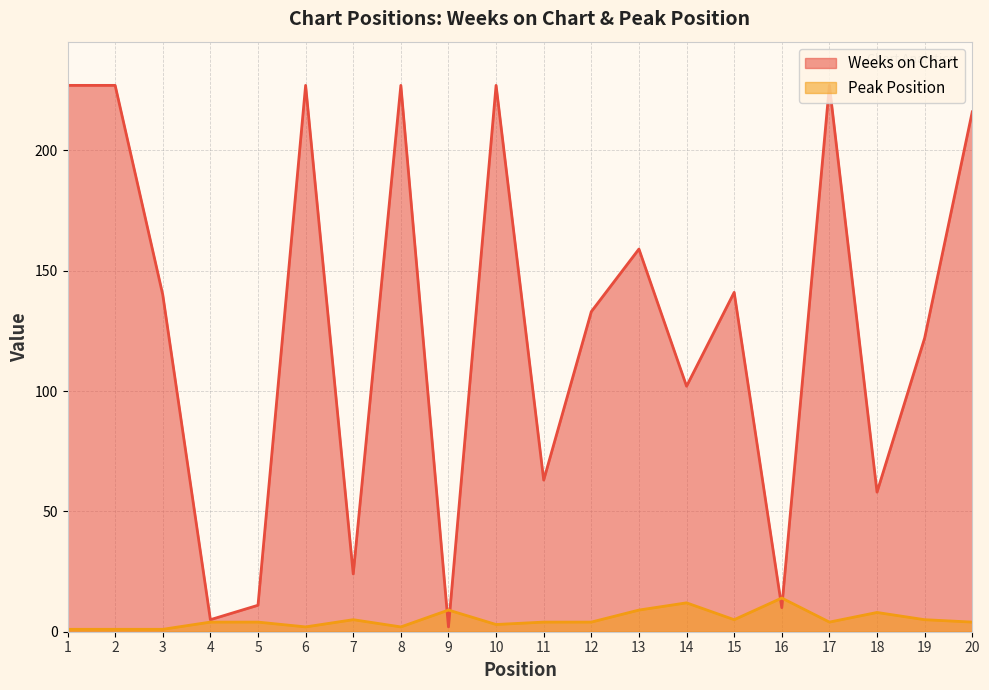

What is the total value across all series at 4?

9